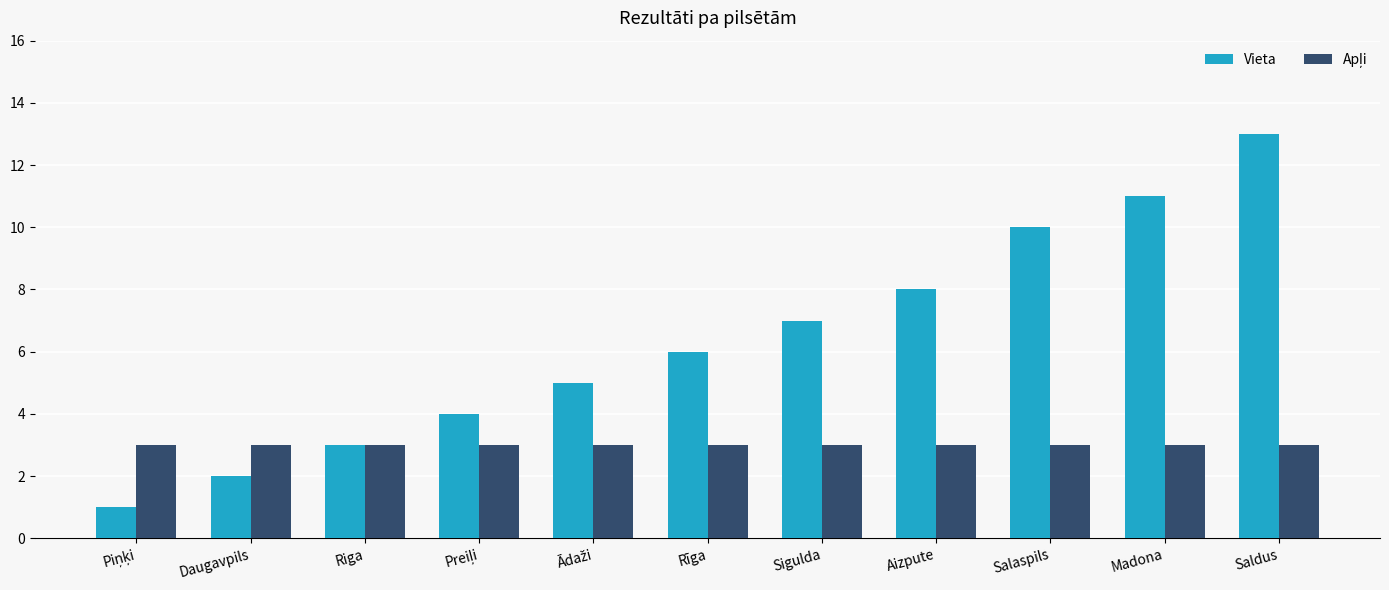

At which category is the sum across all series the highest?

Saldus